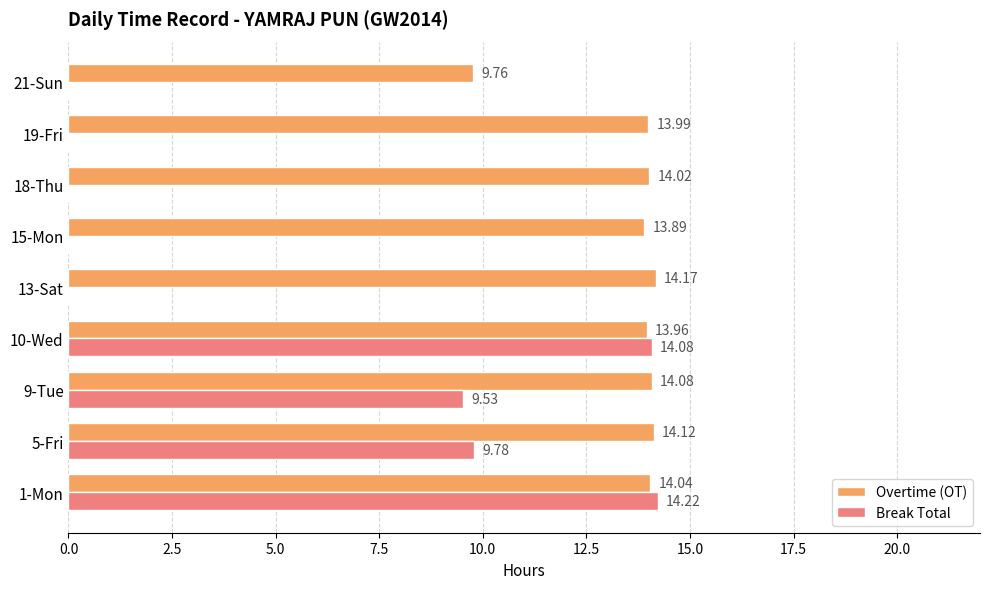

How many series are shown in this chart?

2